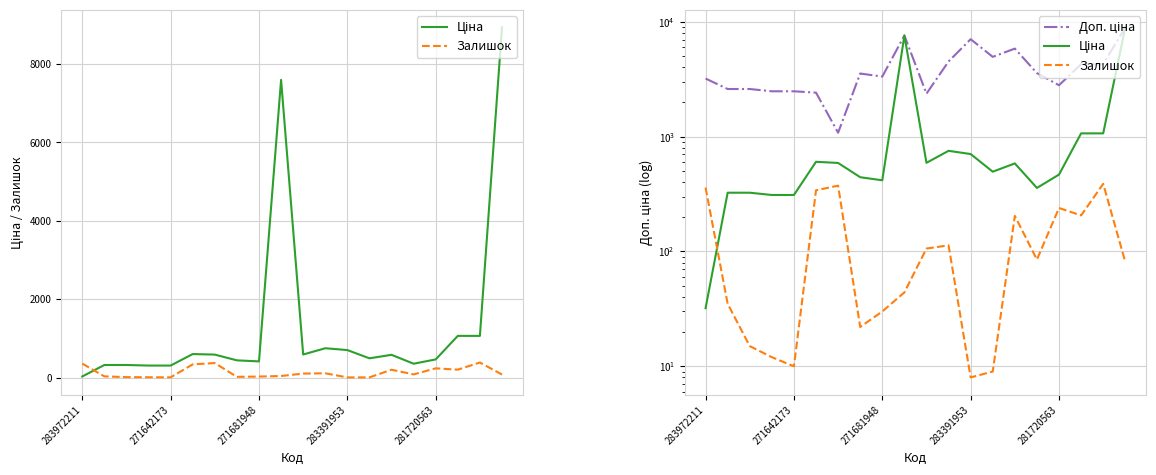

What is the value of the Ціна point at the 10th from the left?

7596.5